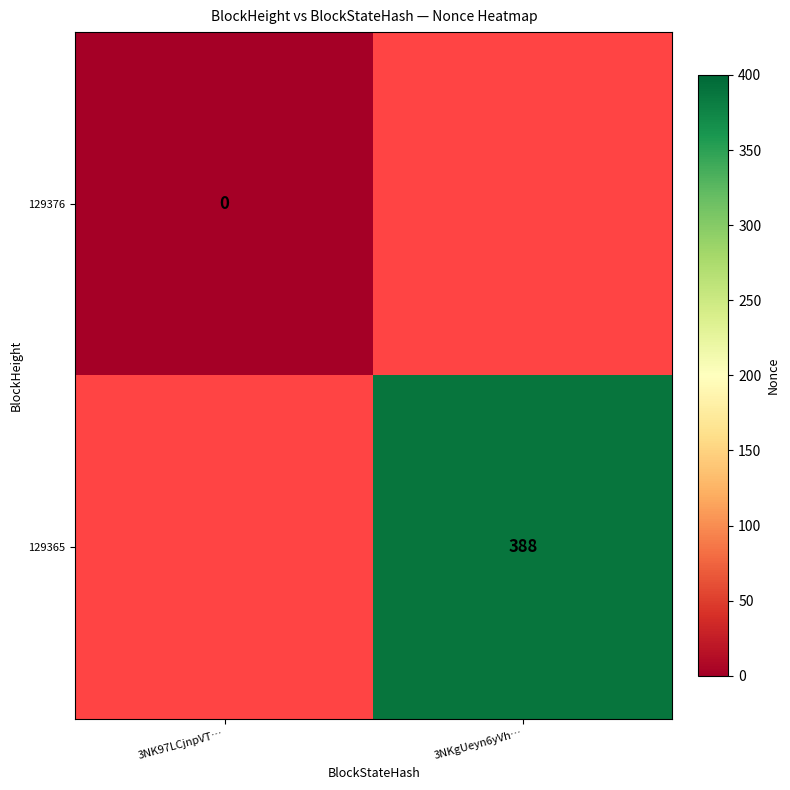

What is the greatest value displayed?

388.0